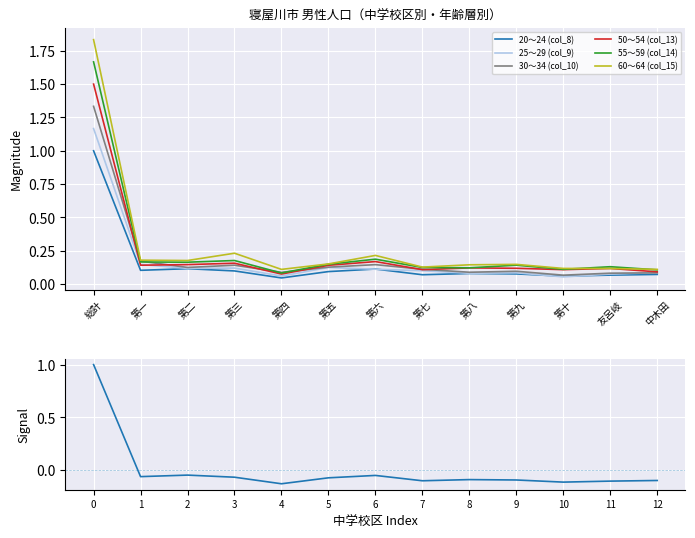

Count the number of categories in the chart.

13